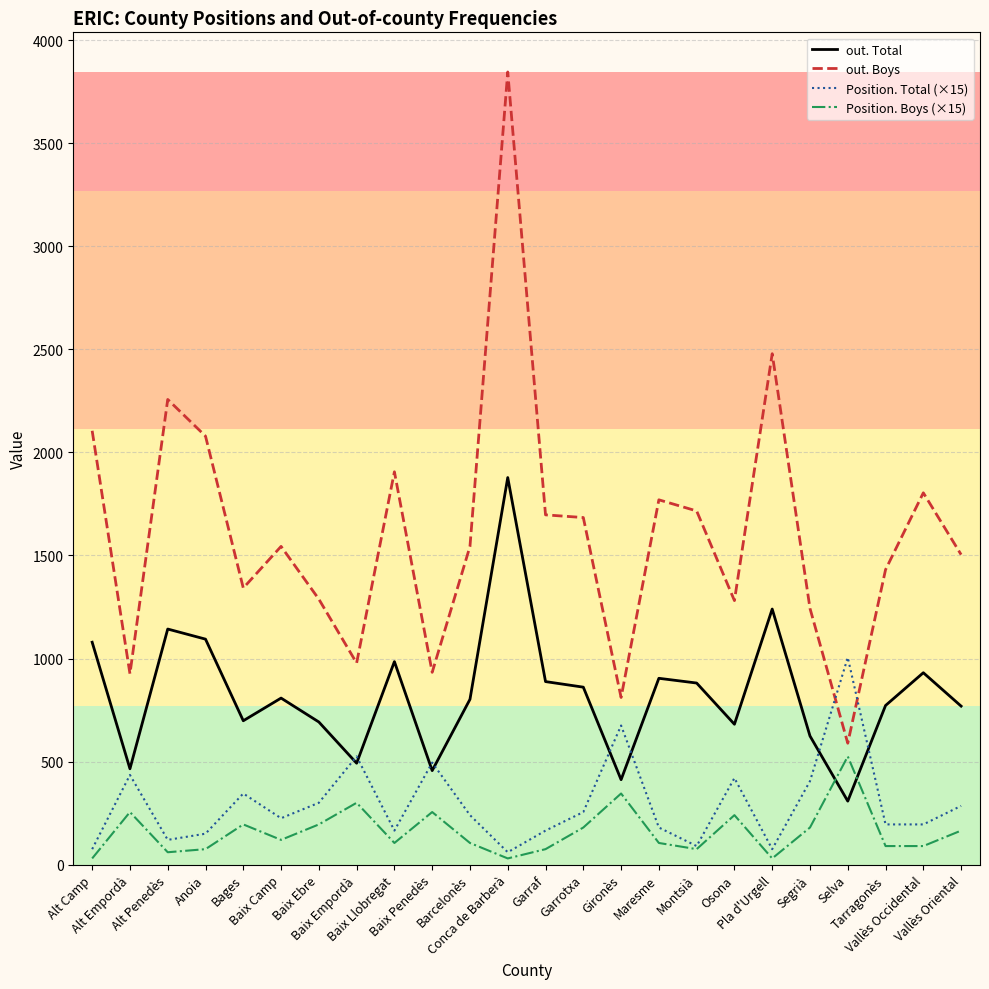

What position from the right is Osona?

7